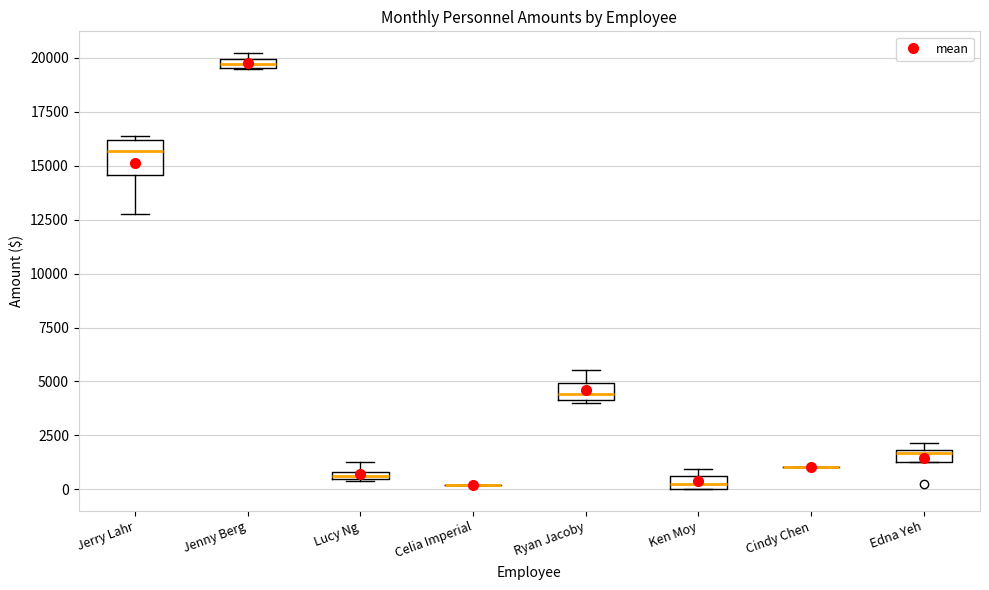

Where does the upper whisker of the box for Ryan Jacoby end on the y-axis? The values are not printed on the chart, so give them approximately, as read against the axis.

5500